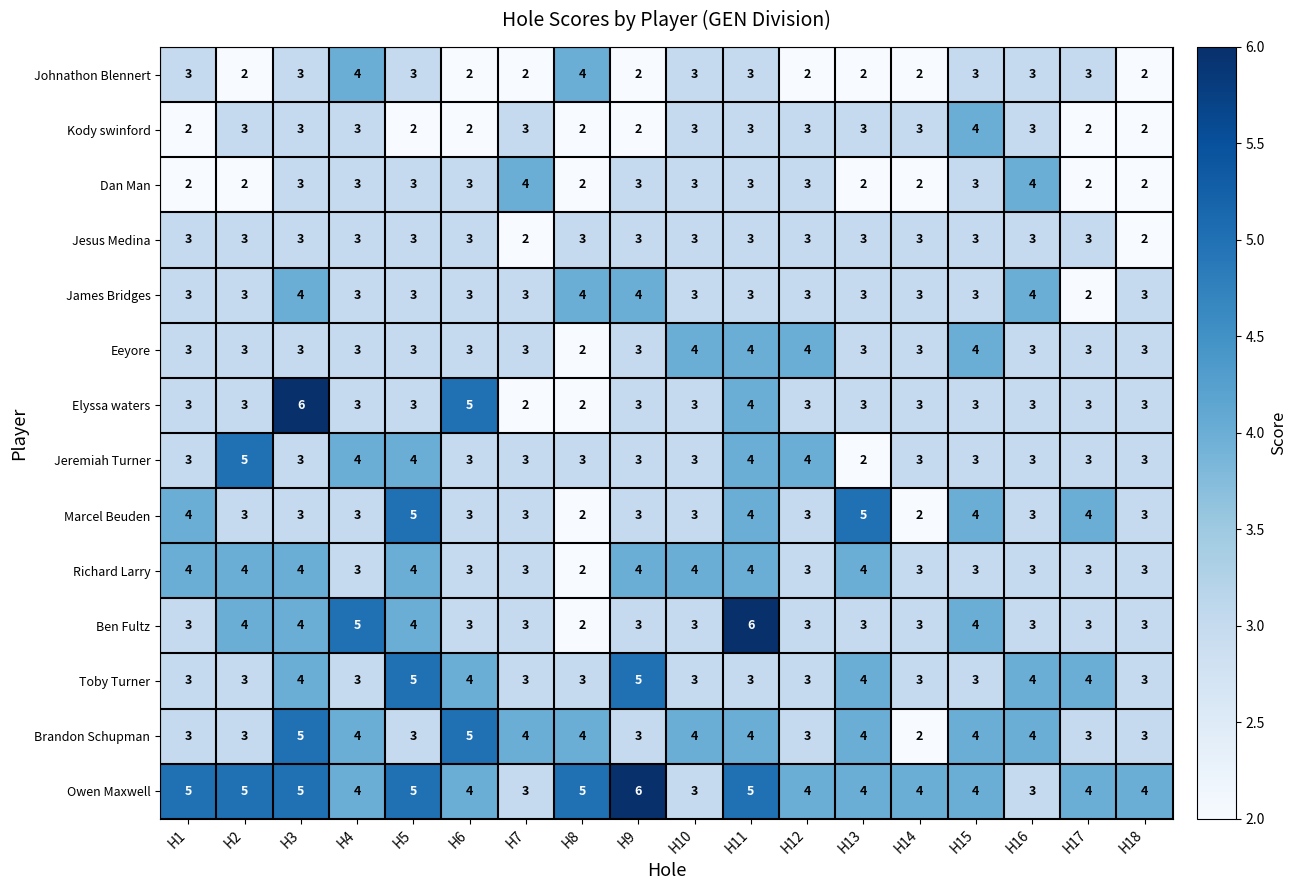

What is the difference between the highest and lowest values at H6?

3